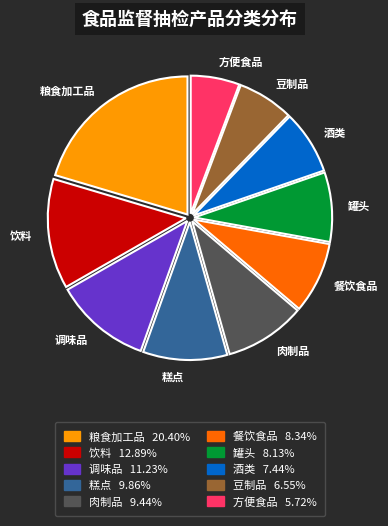

The 酒类 slice represents 7% of the pie. True or false?

True